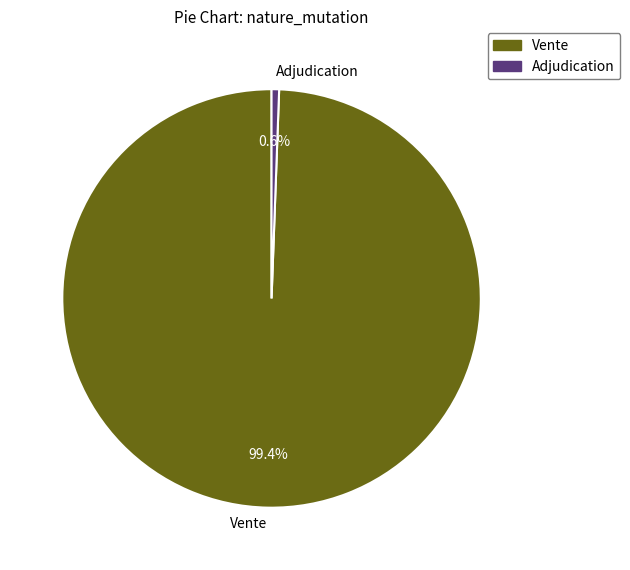

To the nearest percent, what percentage of the pie is Vente?

99%